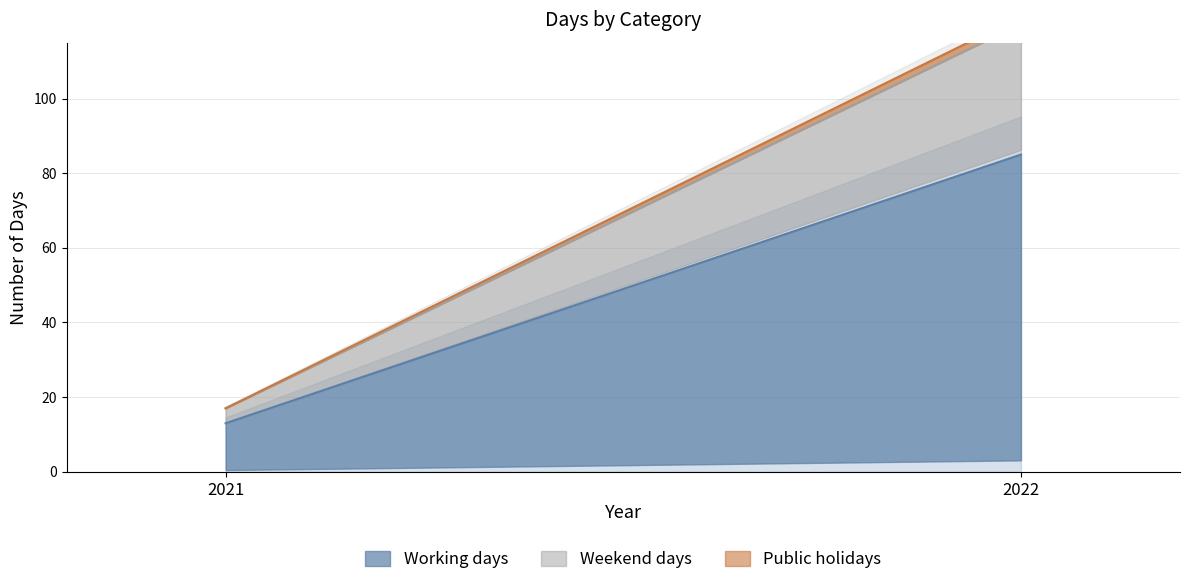

What is the average value of the Weekend days series?

20